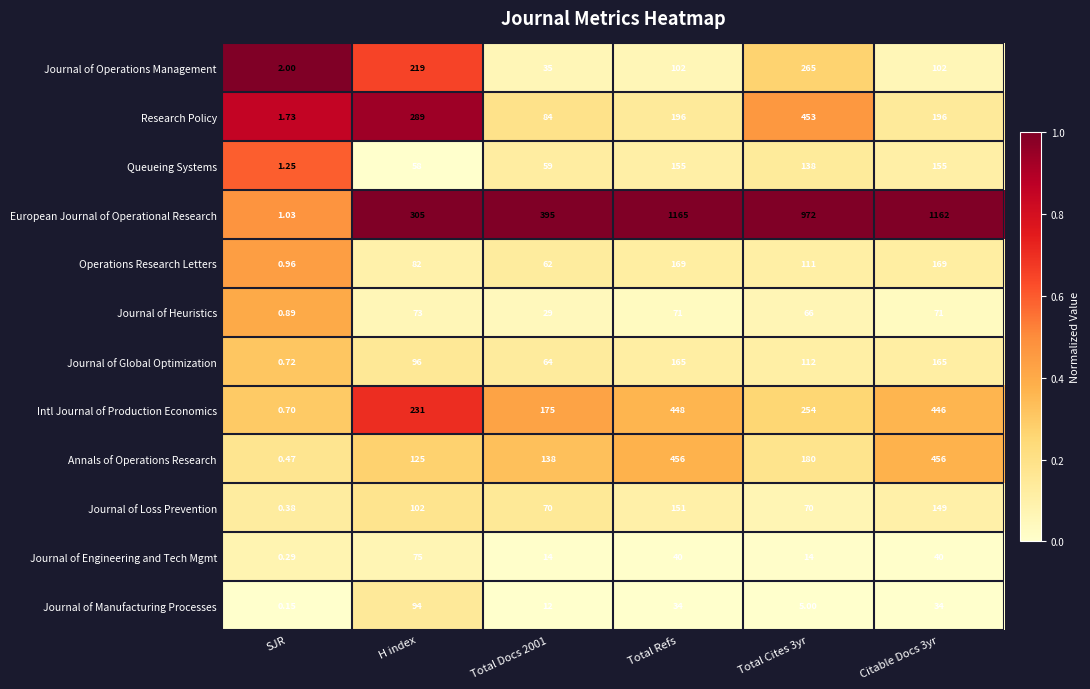

Which series has the largest range (max minus min)?

European Journal of Operational Research